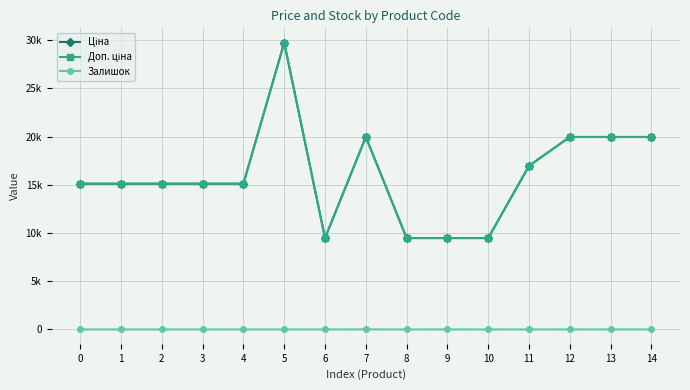

Does the chart display data point markers on the line(s)?

Yes